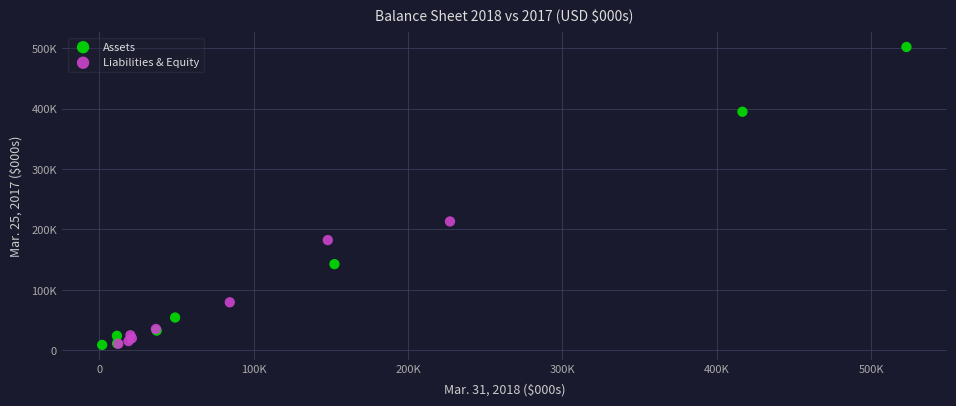

What are all the series names shown in the legend?

Assets, Liabilities & Equity